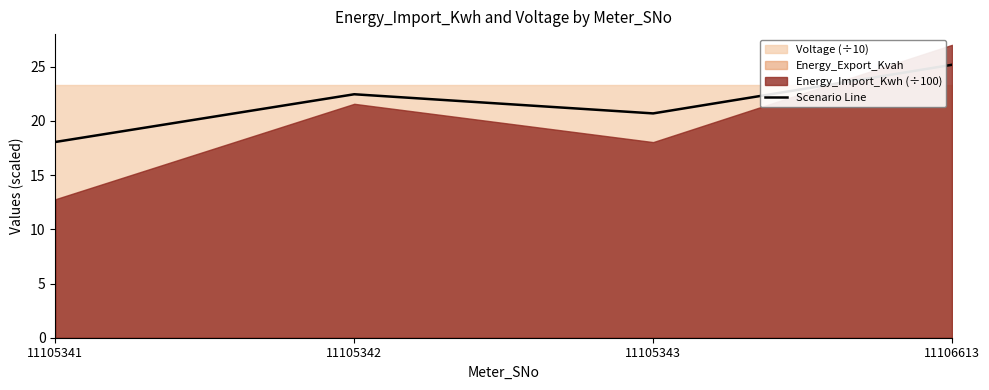

At which label does Scenario Line first exceed 22?

11105342